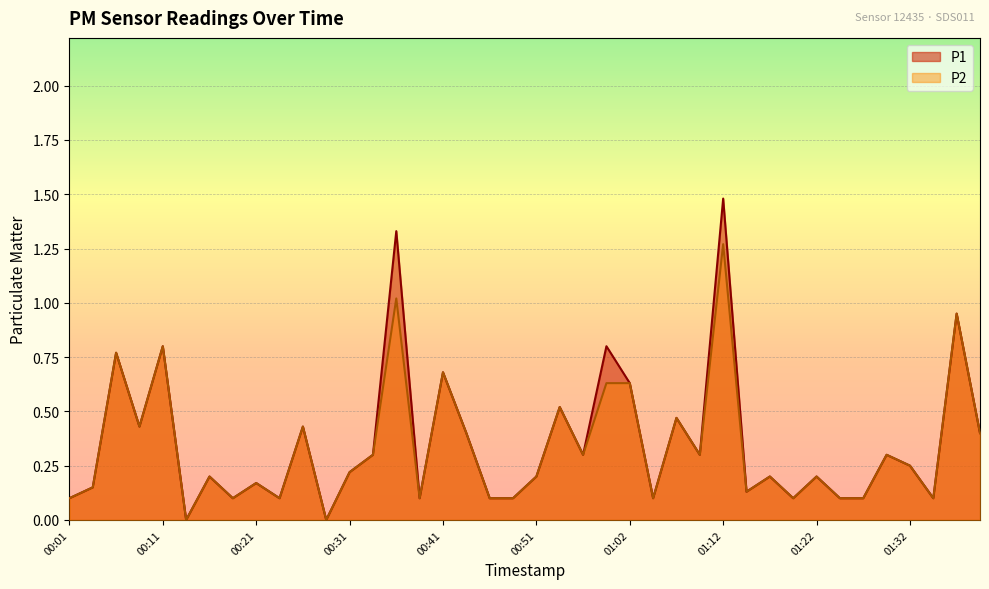

True or false: P2 and P1 cross at least once.

False